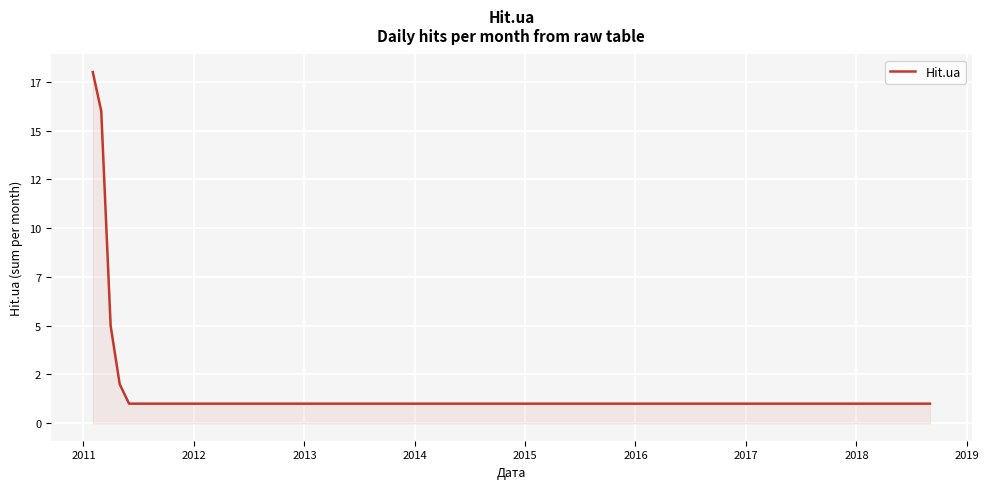

Is this an area chart (filled region under the line)?

Yes